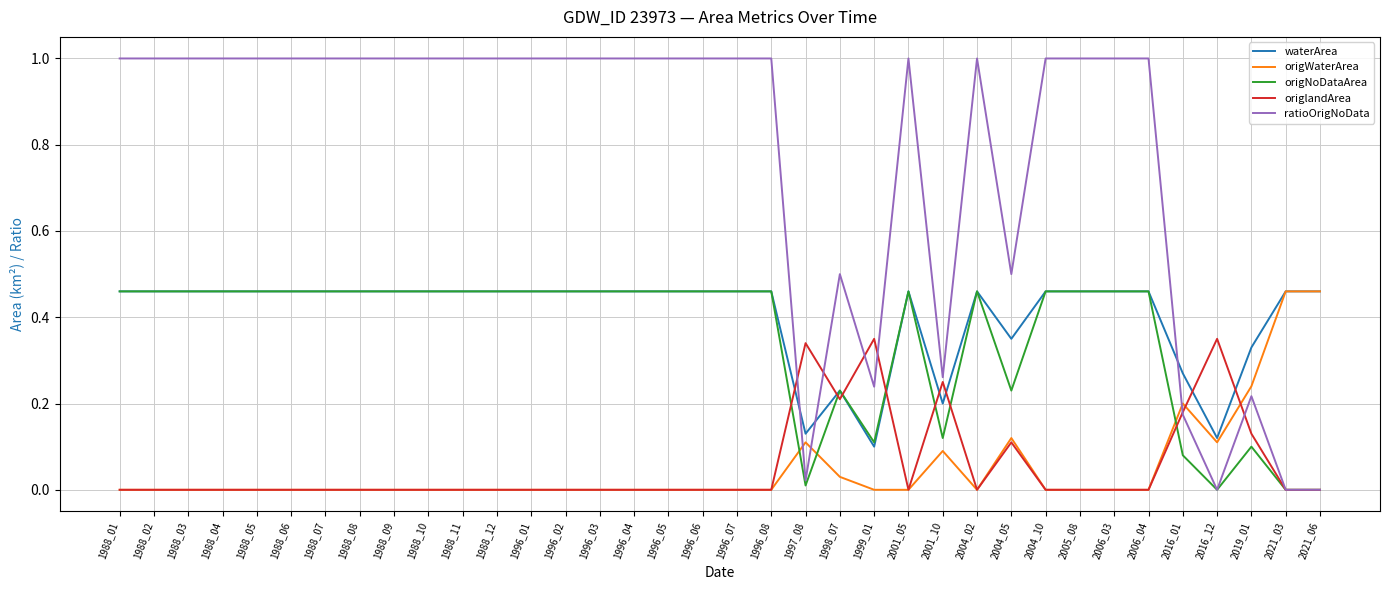

Count the number of categories in the chart.

36